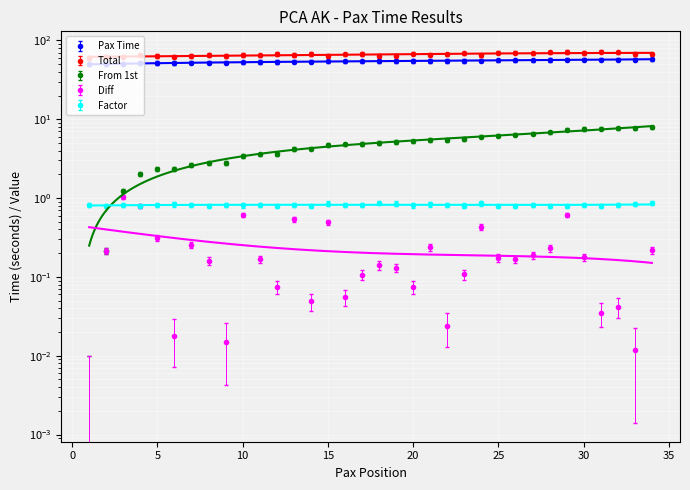

What is the average value of the Factor series?

0.8